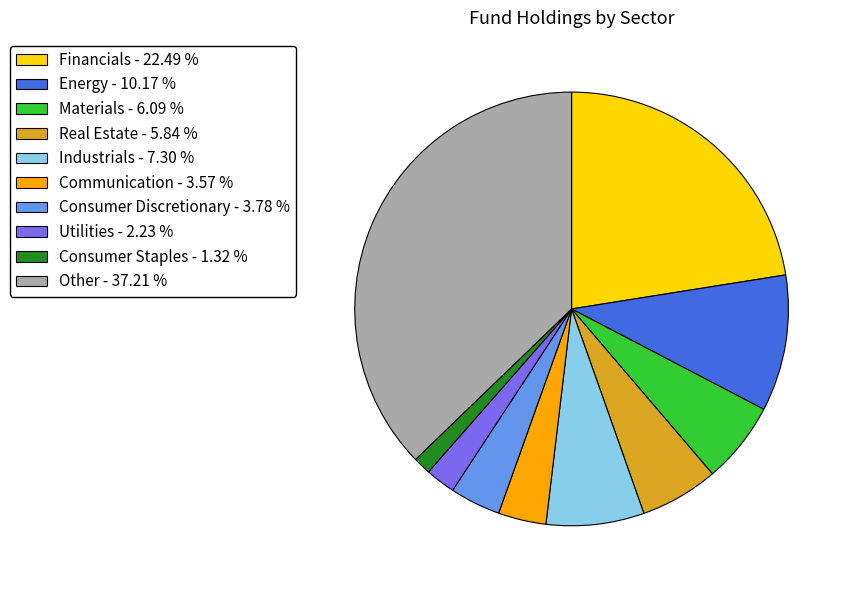

Combined, do Consumer Discretionary - 3.78 % and Real Estate - 5.84 % account for over 50%?

No